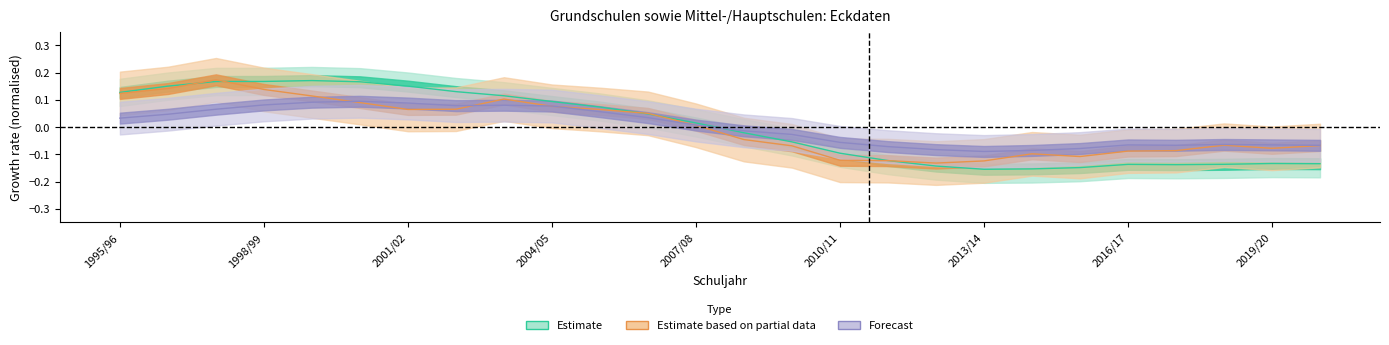

Does the chart display data point markers on the line(s)?

No